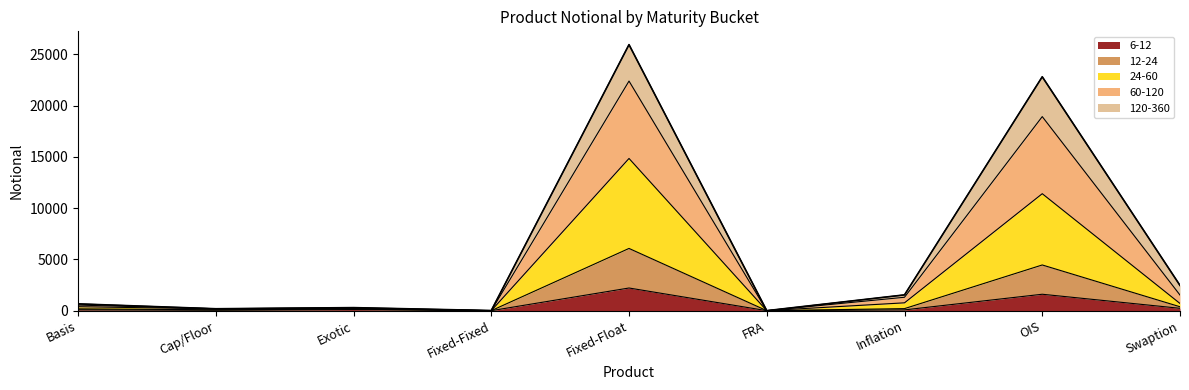

Between Inflation and OIS, which is larger?

OIS